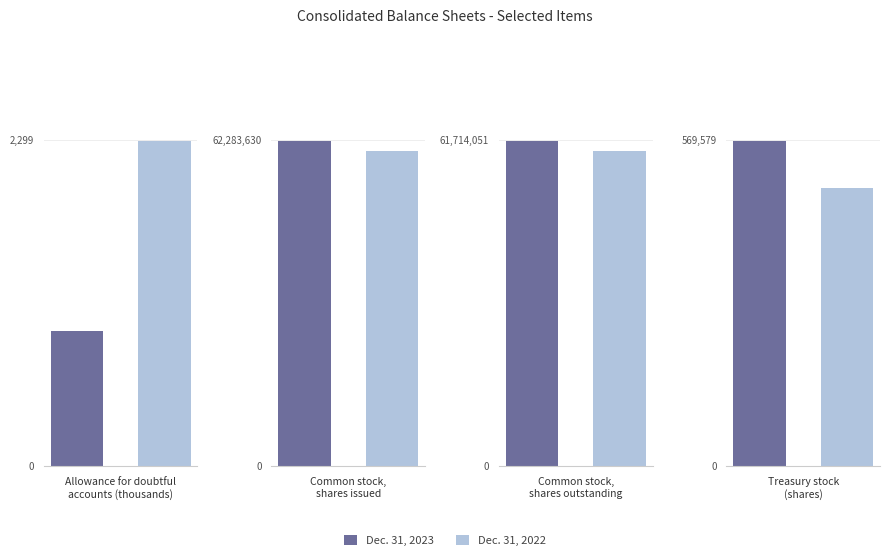

Reading left to right, transcribe all the data shown in this chart.

Dec. 31, 2023: 951	62283630	61714051	569579
Dec. 31, 2022: 2299	60206277	59719469	486808